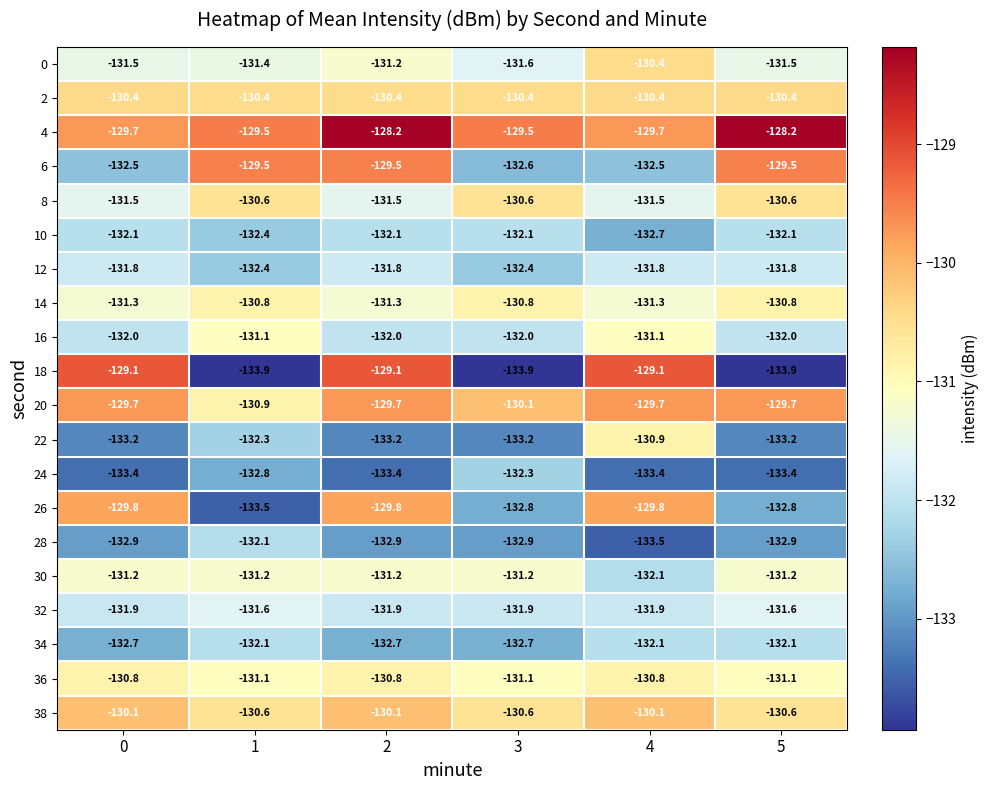

What value does the 12 series have at 2?

-131.8